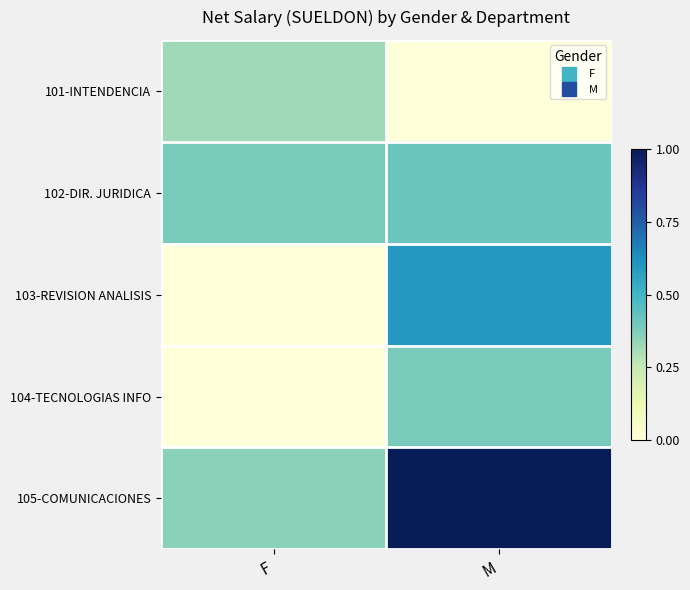

At F, list the series in order from largest to smallest.

102-DIR. JURIDICA, 105-COMUNICACIONES, 101-INTENDENCIA, 103-REVISION ANALISIS, 104-TECNOLOGIAS INFO